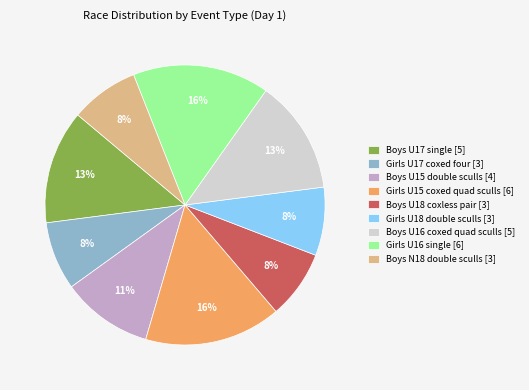

Does any single category account for the majority?

No